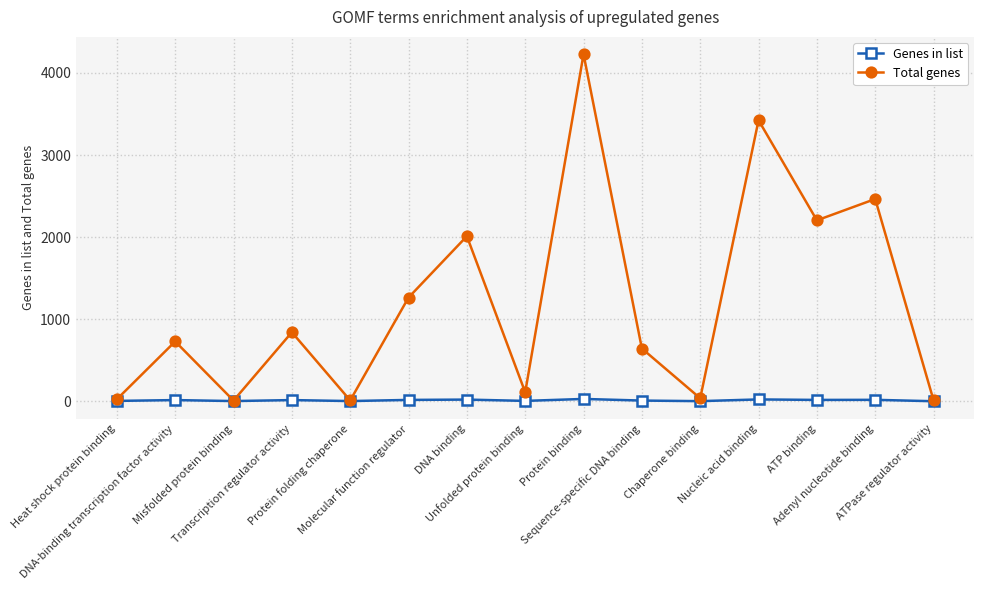

What is the label of the 2nd point from the right?

Adenyl nucleotide binding